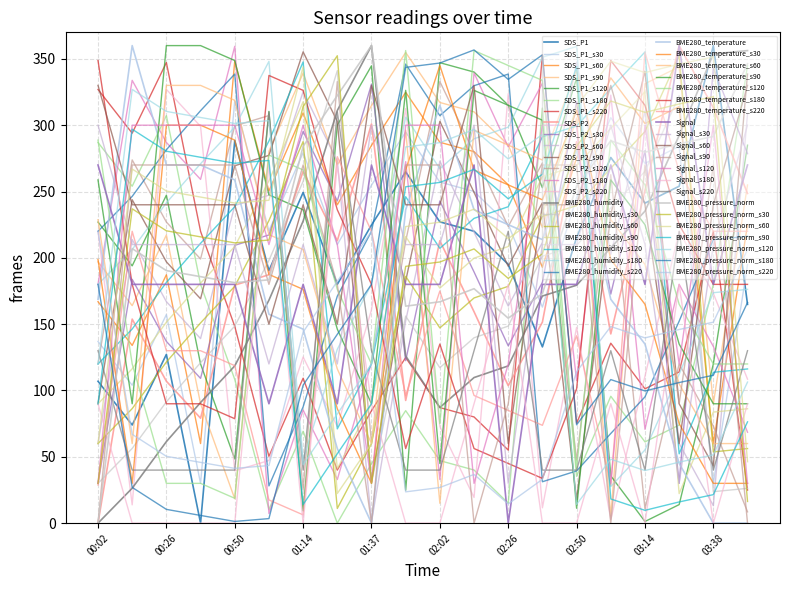

How many lines are shown in the chart?

42